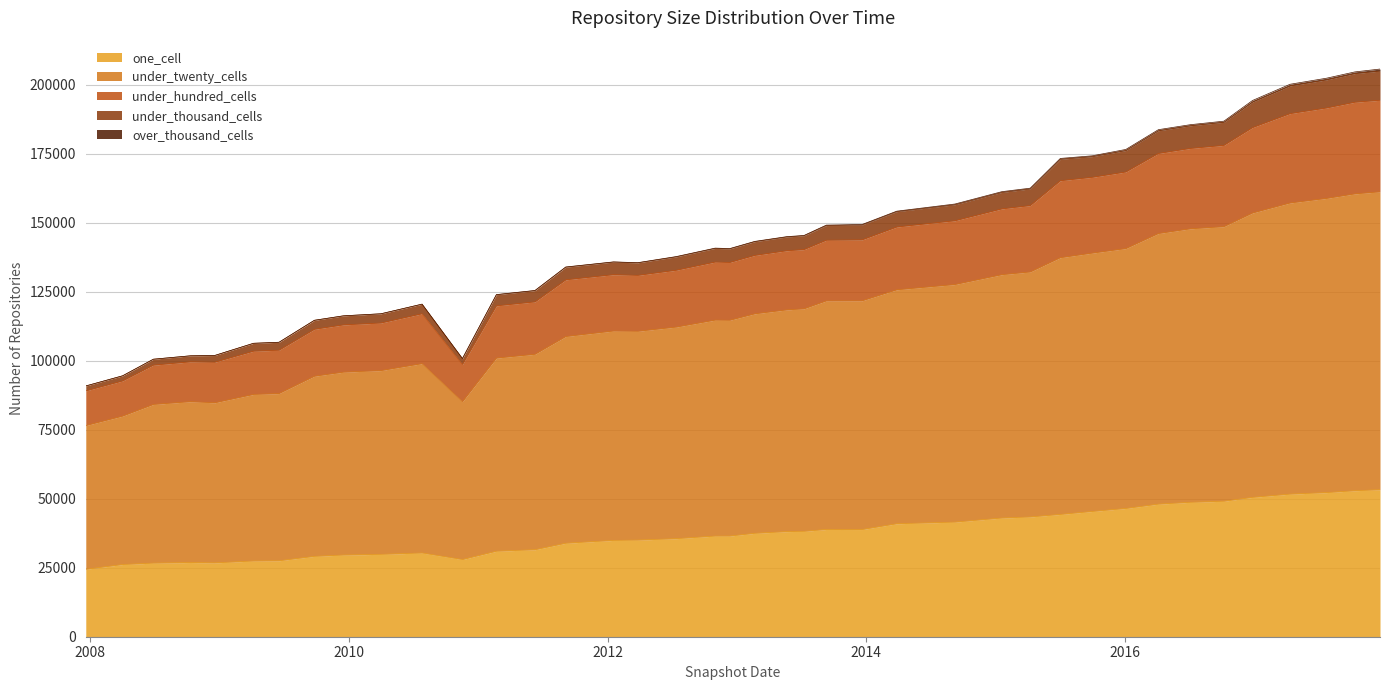

Count the number of categories in the chart.

40